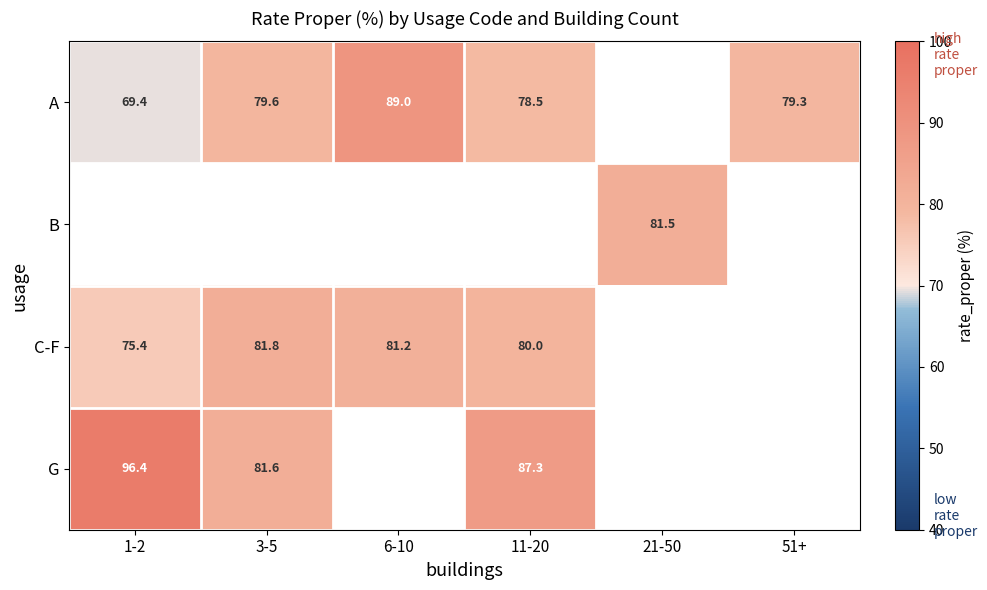

Between 11-20 and 3-5, which is larger?

3-5